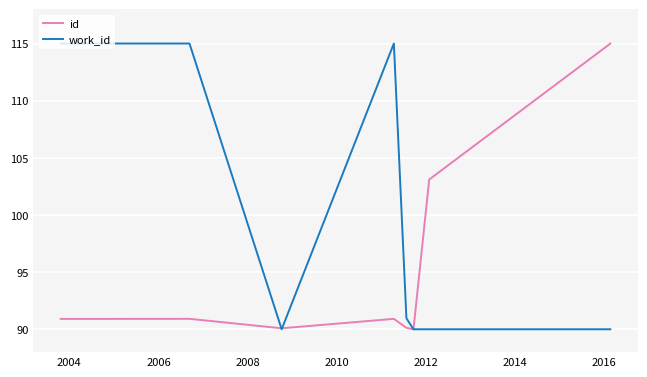

What are all the series names shown in the legend?

id, work_id